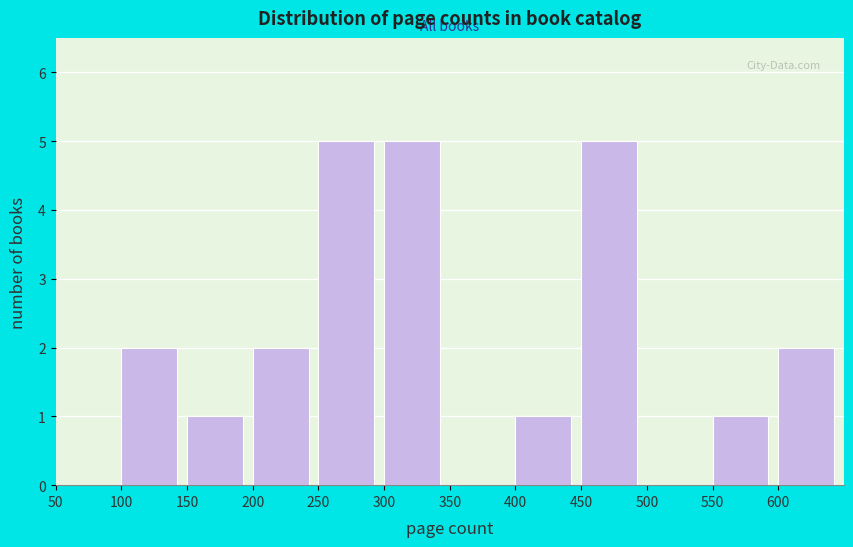

Reading left to right, transcribe this chart: for each bar, give the range it covers on the x-axis and its height. The values are not printed on the chart, so give them approximately, as read against the axis.

50 to 100: 0
100 to 150: 2
150 to 200: 1
200 to 250: 2
250 to 300: 5
300 to 350: 5
350 to 400: 0
400 to 450: 1
450 to 500: 5
500 to 550: 0
550 to 600: 1
600 to 650: 2